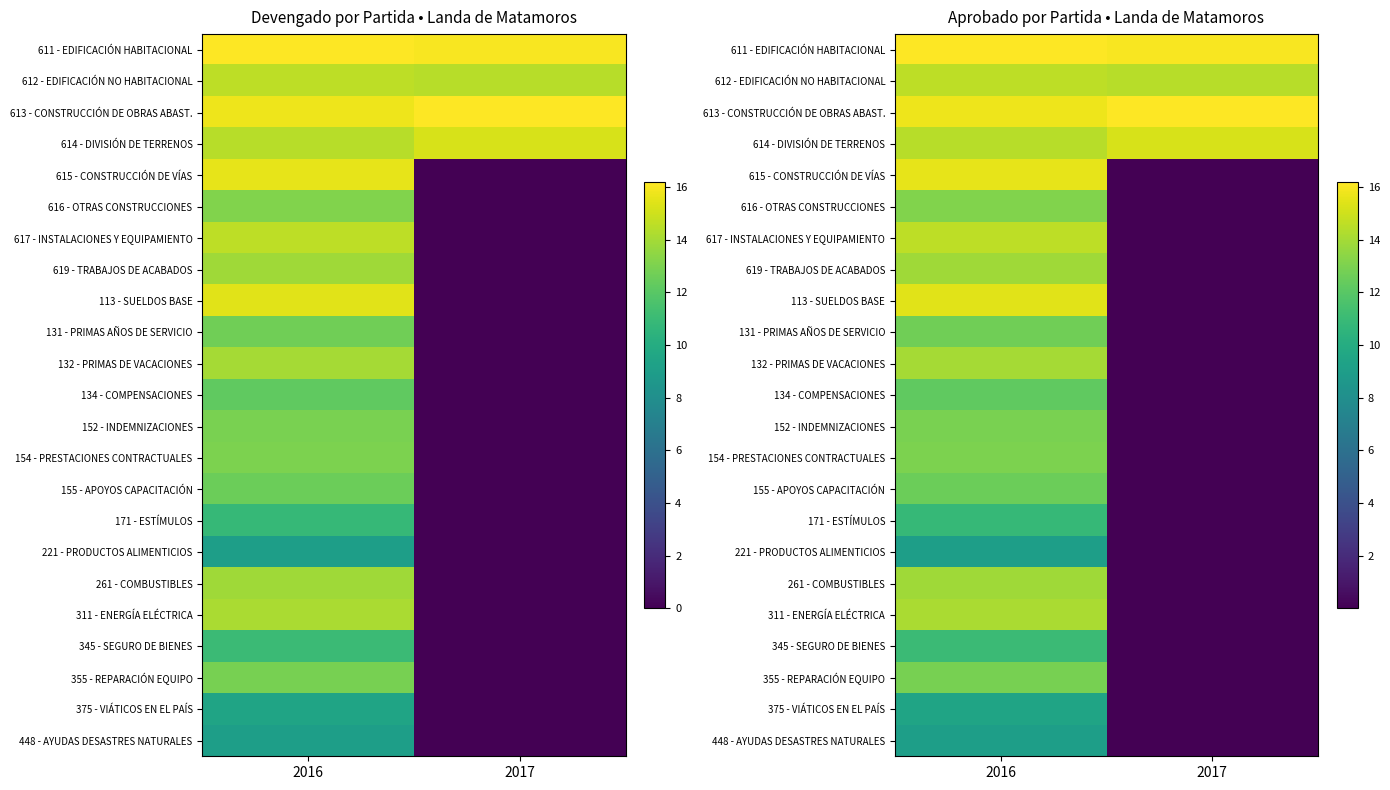

Is the value of 134 - COMPENSACIONES at 2016 greater than the value of 221 - PRODUCTOS ALIMENTICIOS at 2016?

Yes